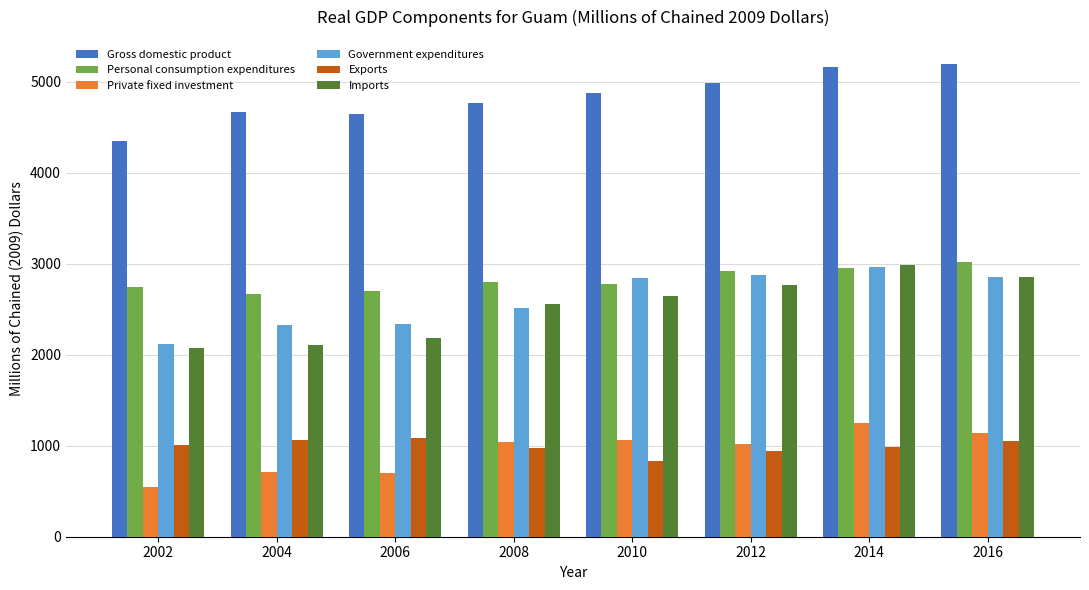

At which label is Gross domestic product closest to 4772?

2008